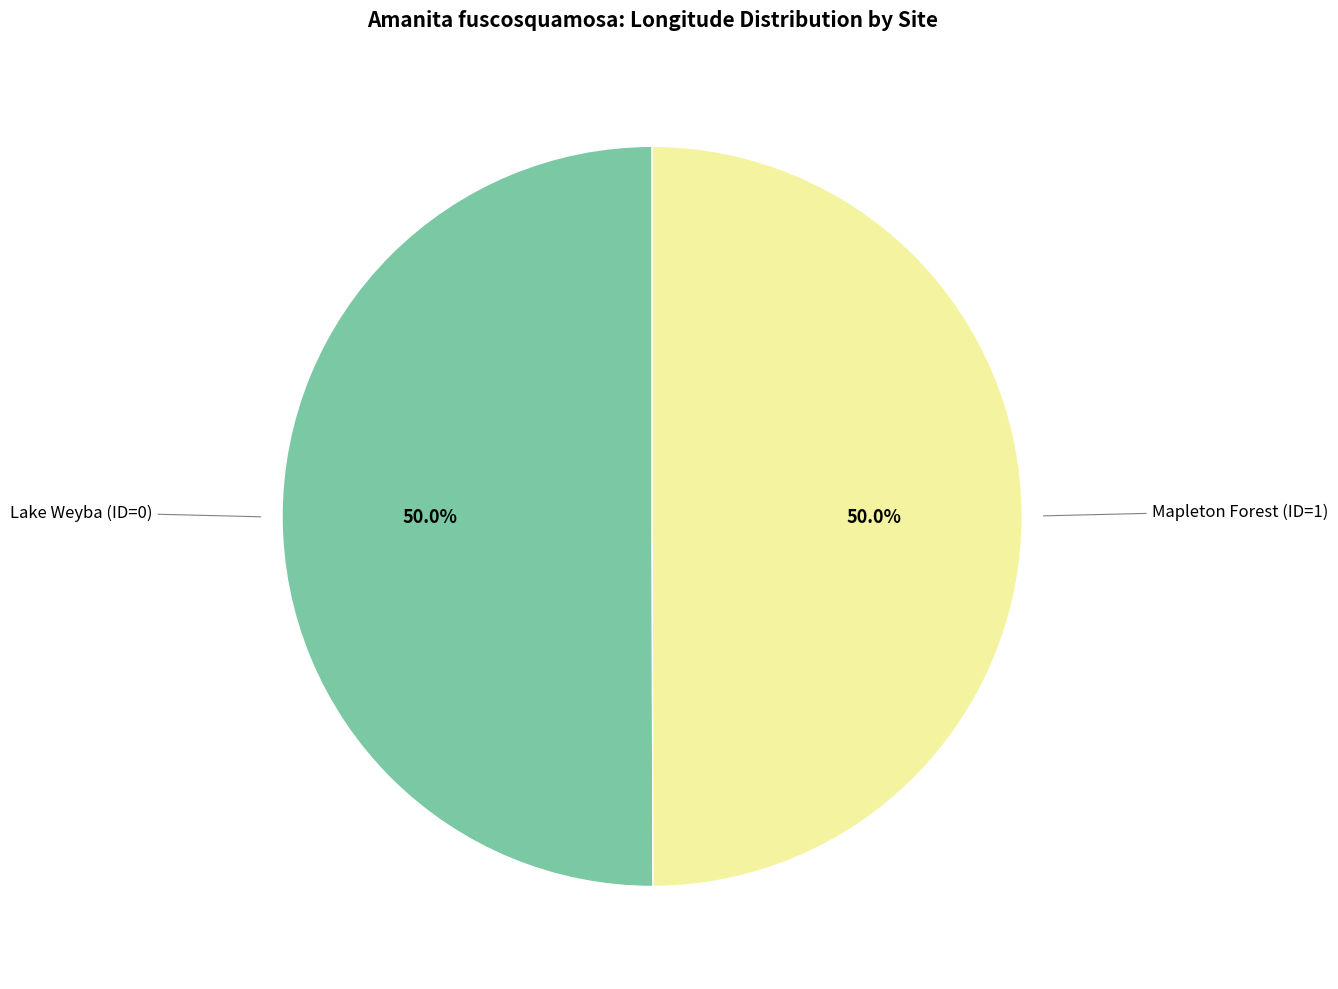

How many segments does this pie chart have?

2